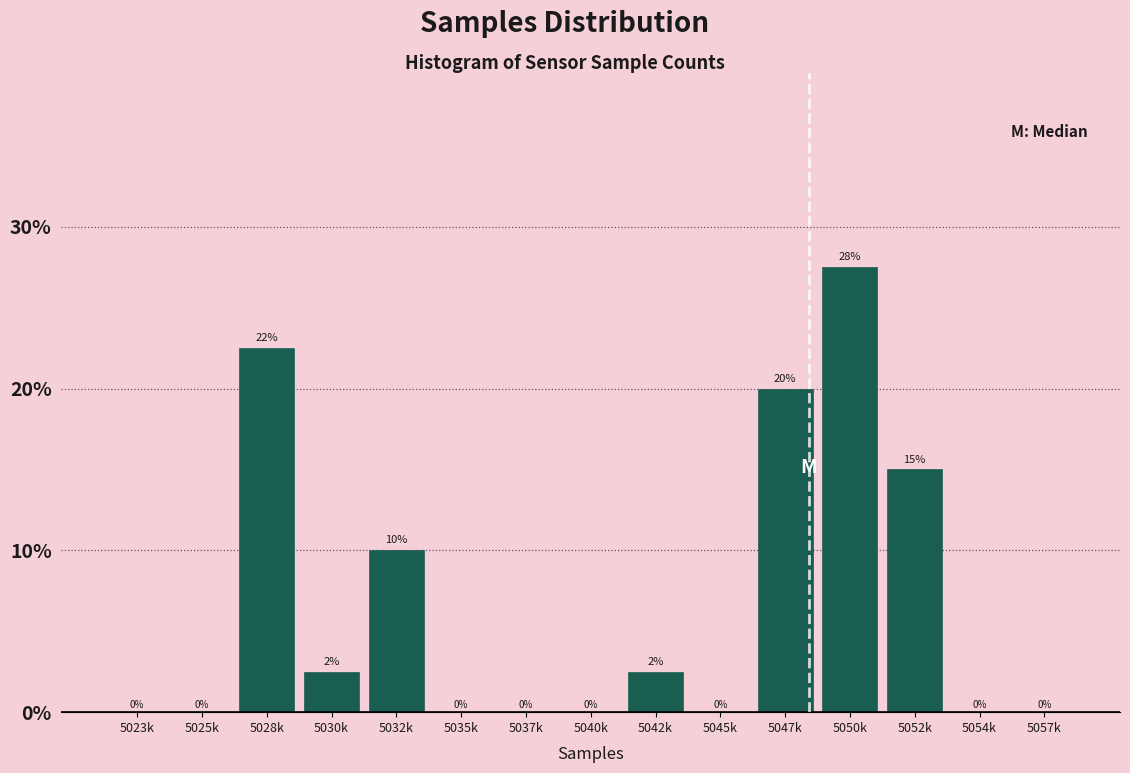

Which label corresponds to the largest value in the chart?

5050k